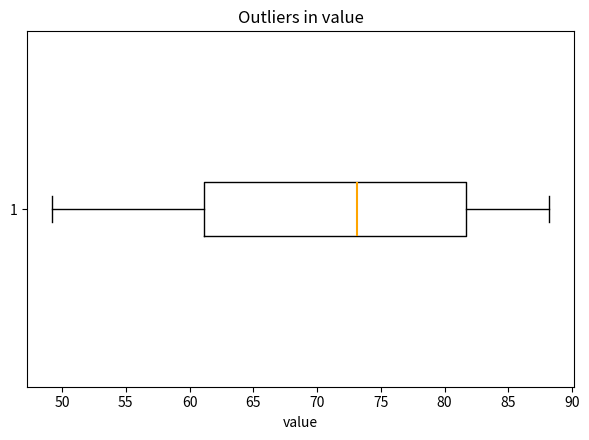

Read this box plot against the x-axis: the position of the median line, the range covered by the box, and the ends of both whiskers. The values are not printed on the chart, so give them approximately, as read against the axis.

median 73.0, box 61.0 to 81.5, whiskers 49.0 to 88.0